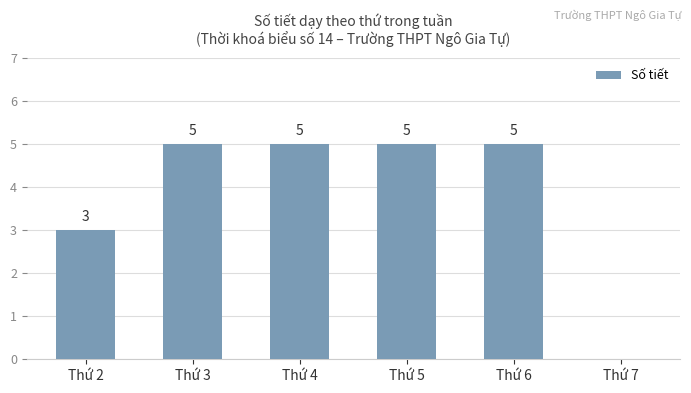

Is it true that the value at Thứ 3 is 7?

False